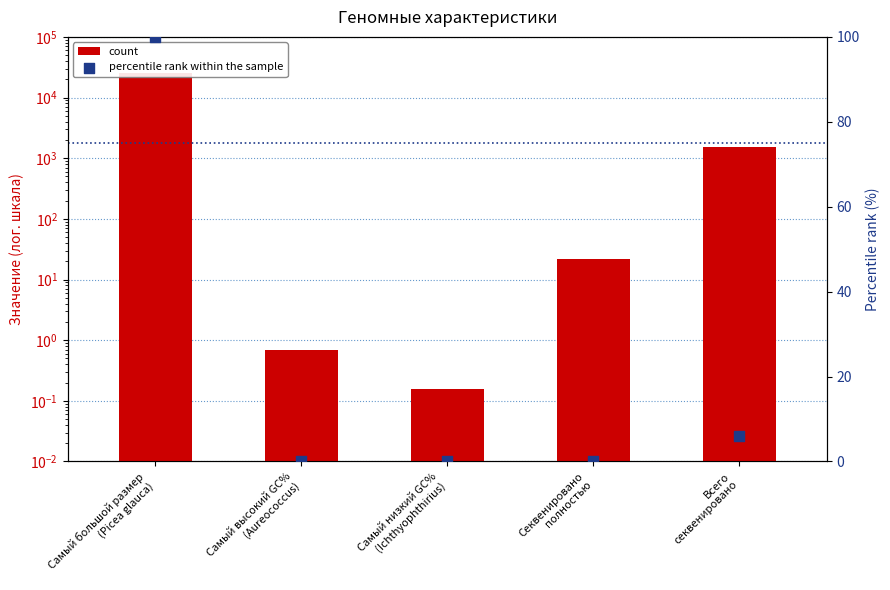

Which series contains the highest Y value?

count